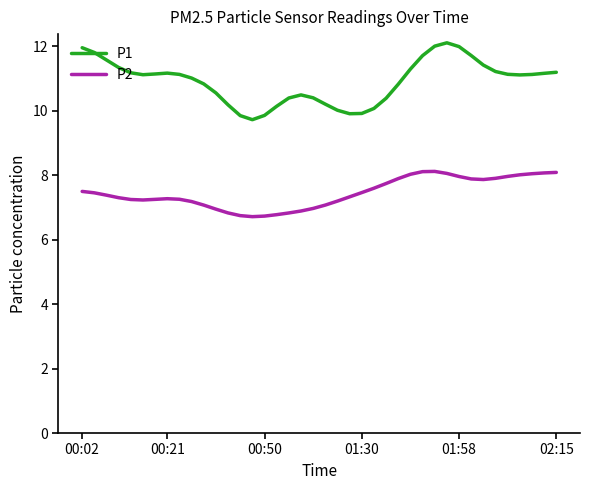

True or false: P2 and P1 intersect in this chart.

False